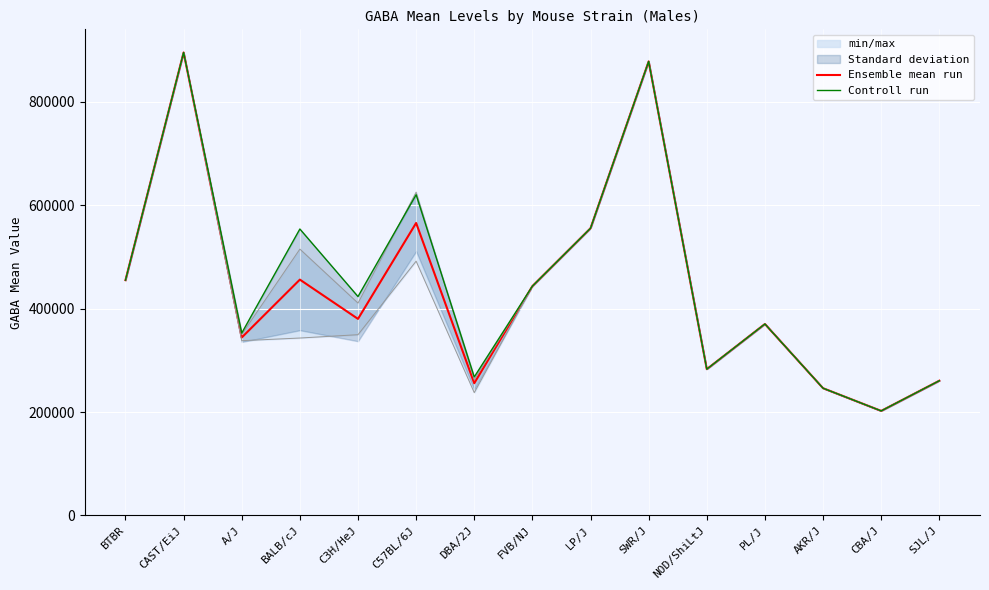

What is the label of the 4th point from the left?

BALB/cJ